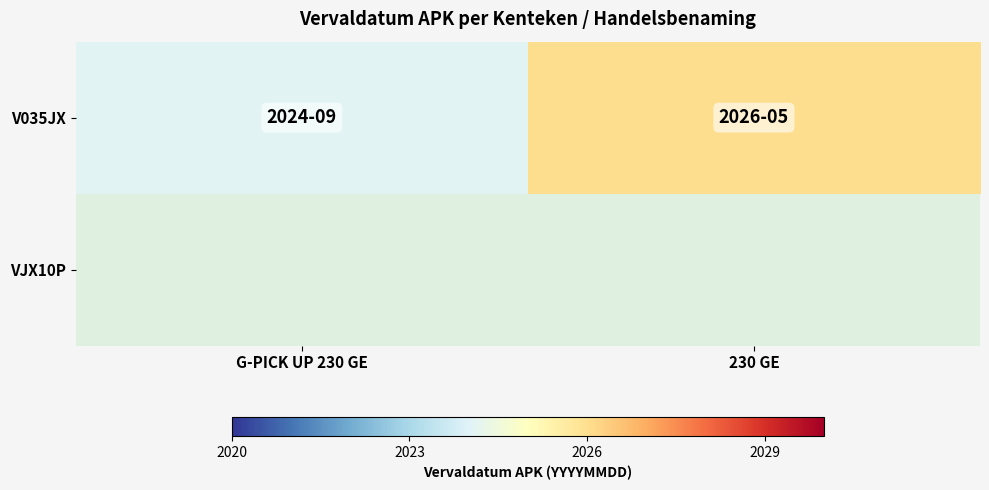

At which label is V035JX closest to 20250704?

G-PICK UP 230 GE